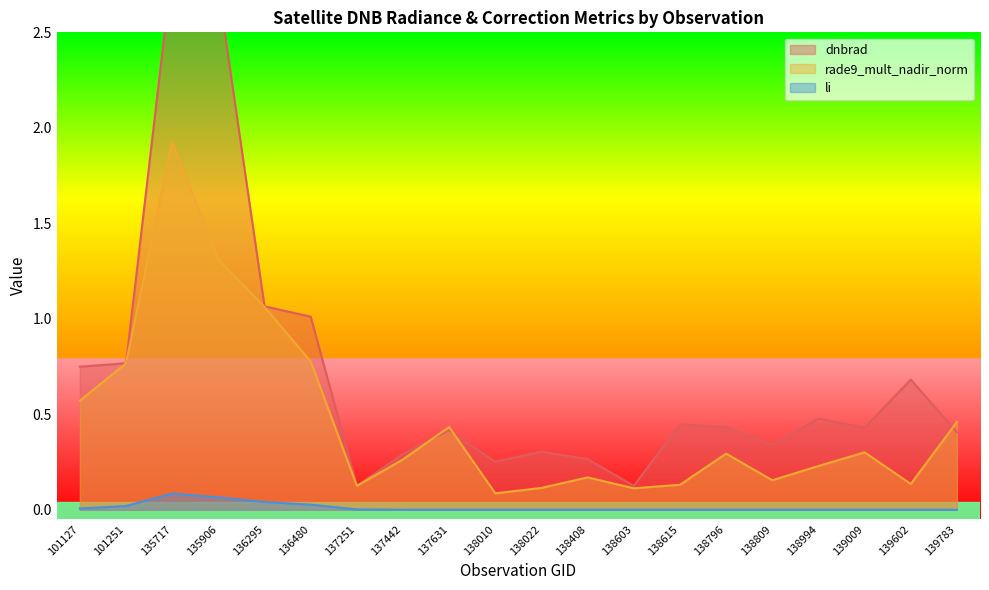

True or false: li and dnbrad cross at least once.

False